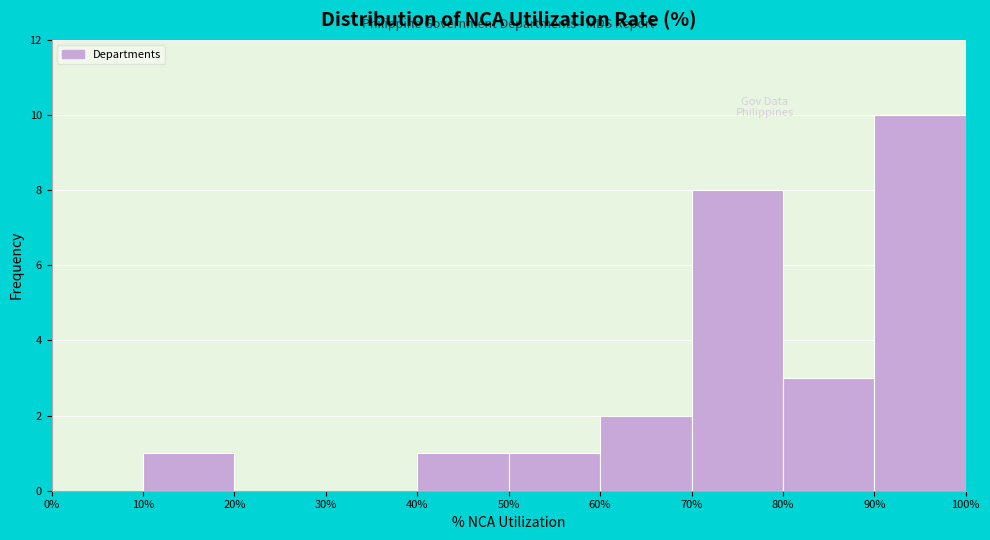

Reading left to right, list every bar in this chart as the range it spans on the x-axis followed by its height. The values are not printed on the chart, so give them approximately, as read against the axis.

0% to 10%: 0
10% to 20%: 1
20% to 30%: 0
30% to 40%: 0
40% to 50%: 1
50% to 60%: 1
60% to 70%: 2
70% to 80%: 8
80% to 90%: 3
90% to 100%: 10